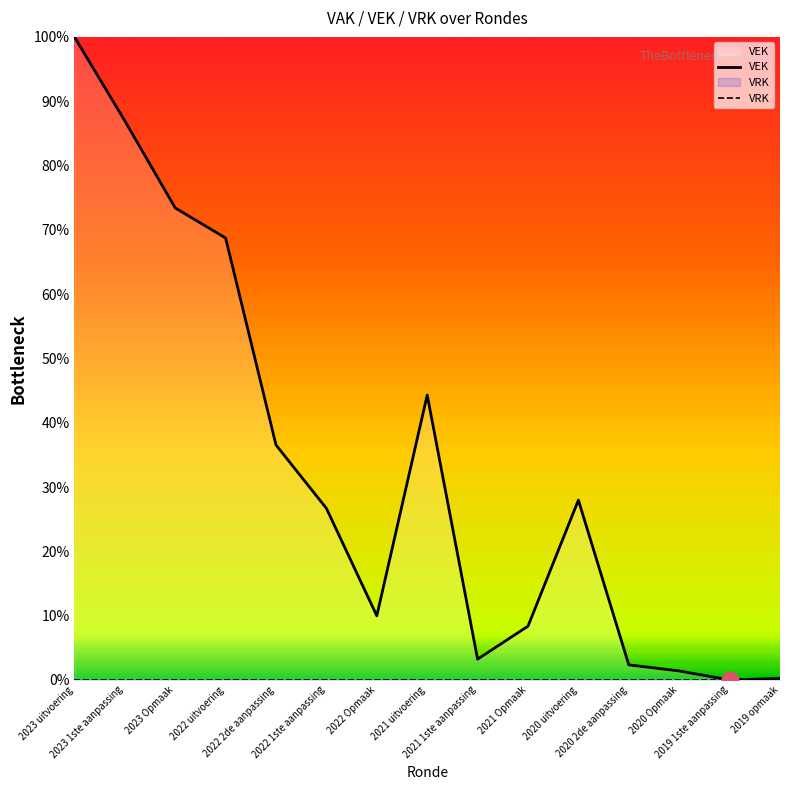

Reading left to right, extract all data points from this chart.

VEK: 2023 uitvoering=100.0	2023 1ste aanpassing=86.9	2023 Opmaak=73.4	2022 uitvoering=68.7	2022 2de aanpassing=36.5	2022 1ste aanpassing=26.7	2022 Opmaak=10.0	2021 uitvoering=44.3	2021 1ste aanpassing=3.2	2021 Opmaak=8.4	2020 uitvoering=28.0	2020 2de aanpassing=2.3	2020 Opmaak=1.4	2019 1ste aanpassing=0.0	2019 opmaak=0.2
VRK: 2023 uitvoering=0.0	2023 1ste aanpassing=0.0	2023 Opmaak=0.0	2022 uitvoering=0.0	2022 2de aanpassing=0.0	2022 1ste aanpassing=0.0	2022 Opmaak=0.0	2021 uitvoering=0.0	2021 1ste aanpassing=0.0	2021 Opmaak=0.0	2020 uitvoering=0.0	2020 2de aanpassing=0.0	2020 Opmaak=0.0	2019 1ste aanpassing=0.0	2019 opmaak=0.0